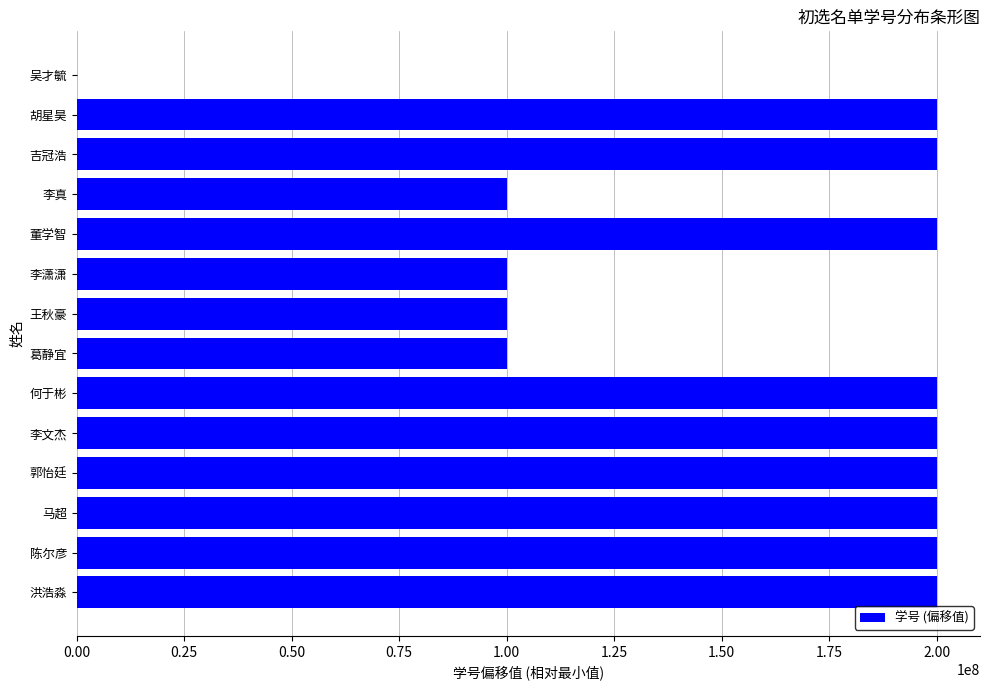

What is the change in value from 马超 to 李真?

-100101360